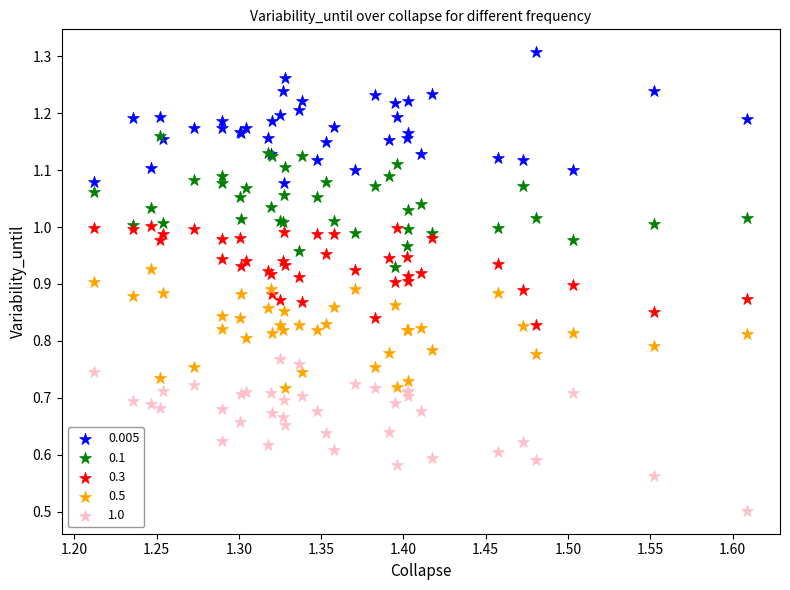

Which series contains the highest Y value?

0.005